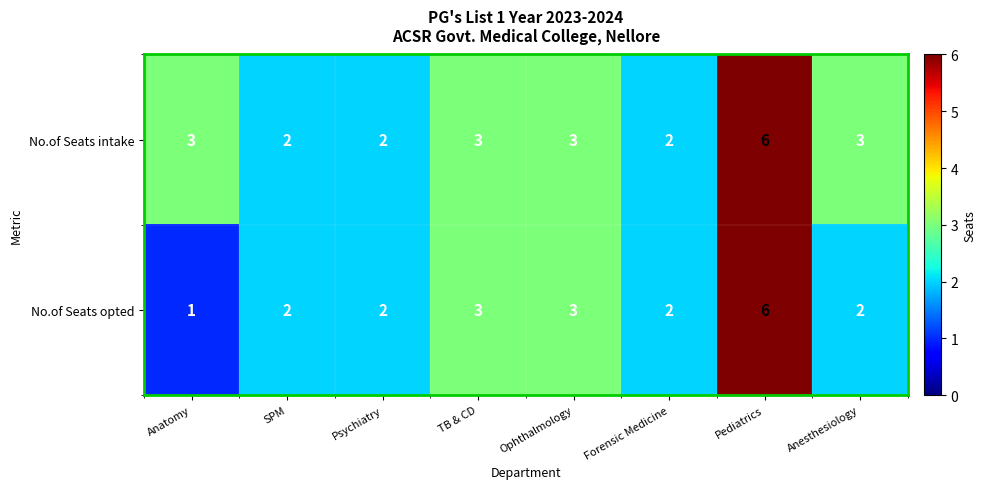

What is the minimum value shown in the chart?

1